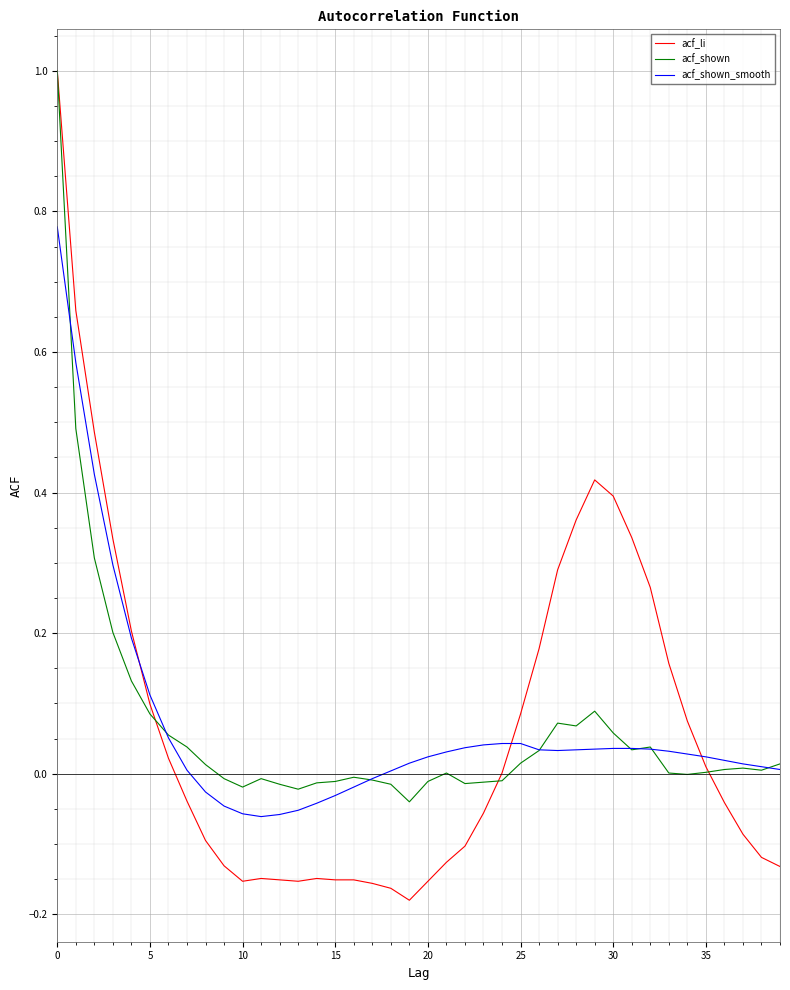

Which series has the largest range (max minus min)?

acf_li